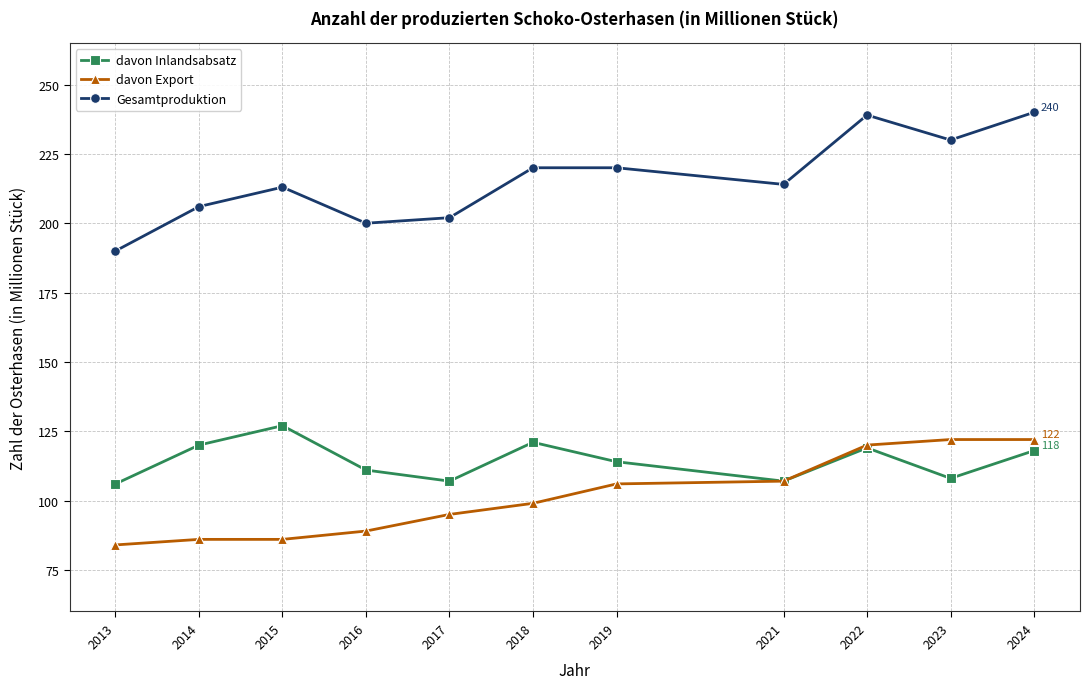

What is the average value of the davon Inlandsabsatz series?

114